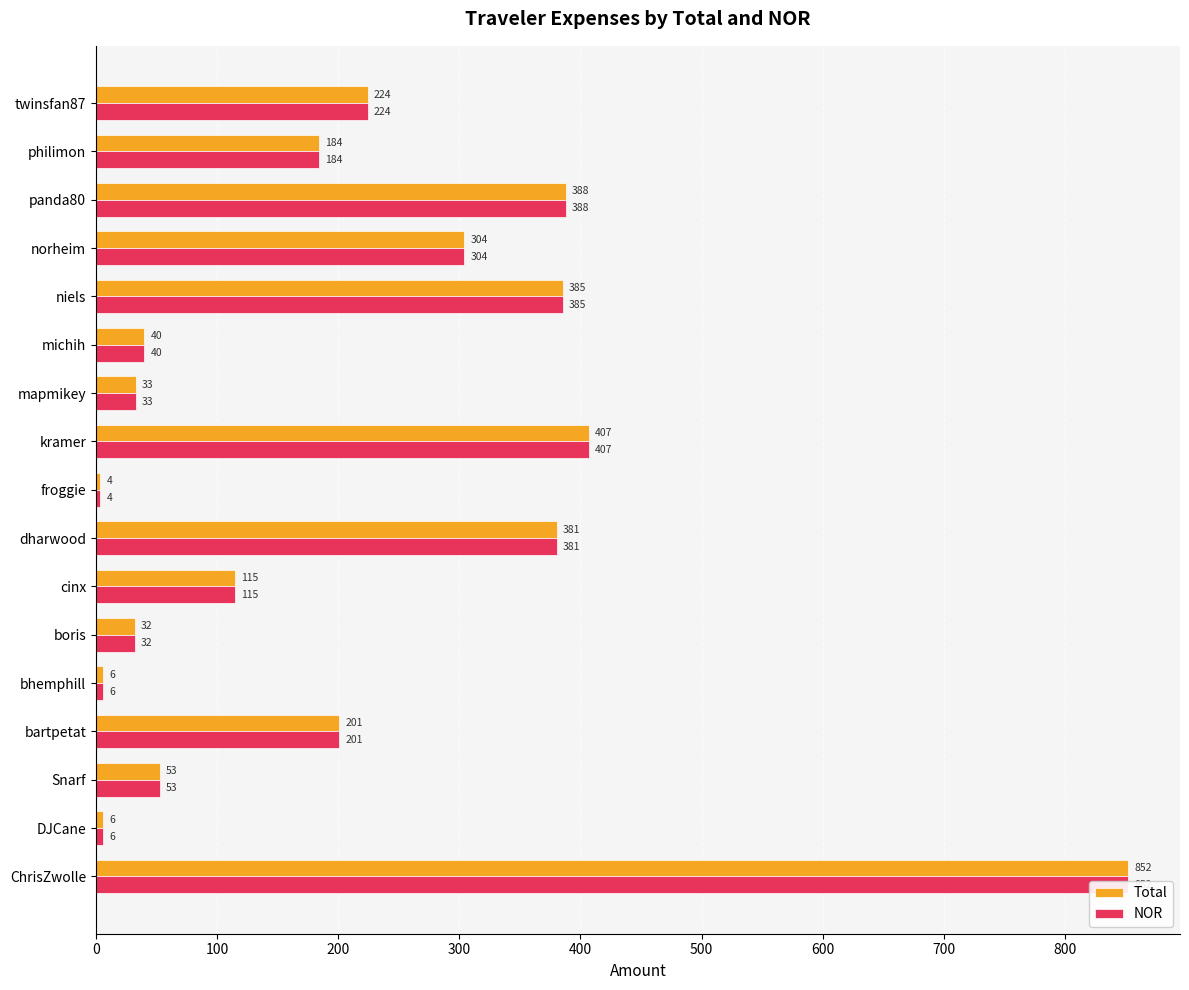

Which has a higher value, bhemphill or DJCane?

bhemphill